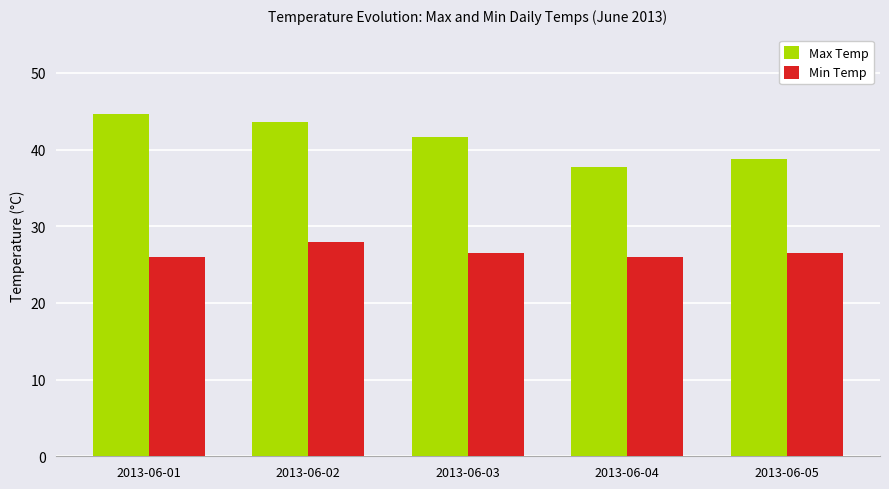

What is the difference between the Max Temp values at 2013-06-03 and 2013-06-01?

2.9